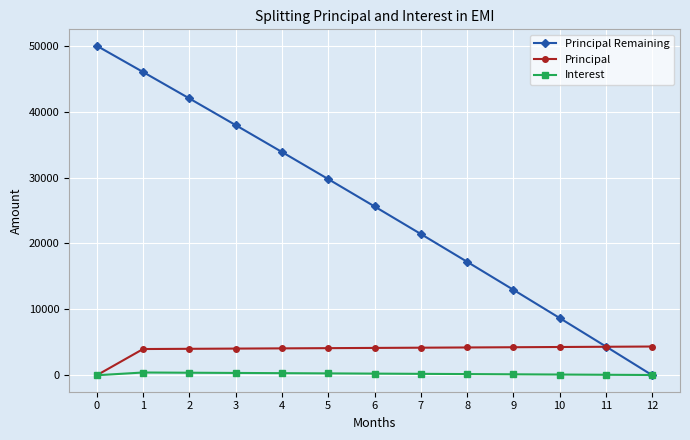

Which series has the largest total across all categories?

Principal Remaining